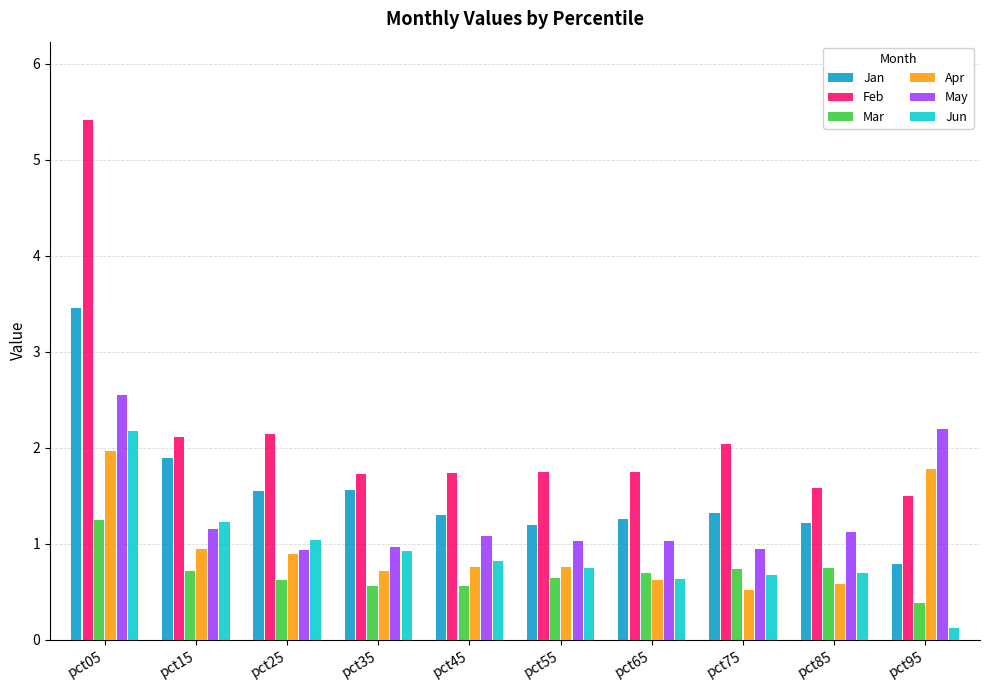

Read the Mar value at pct85.

0.8